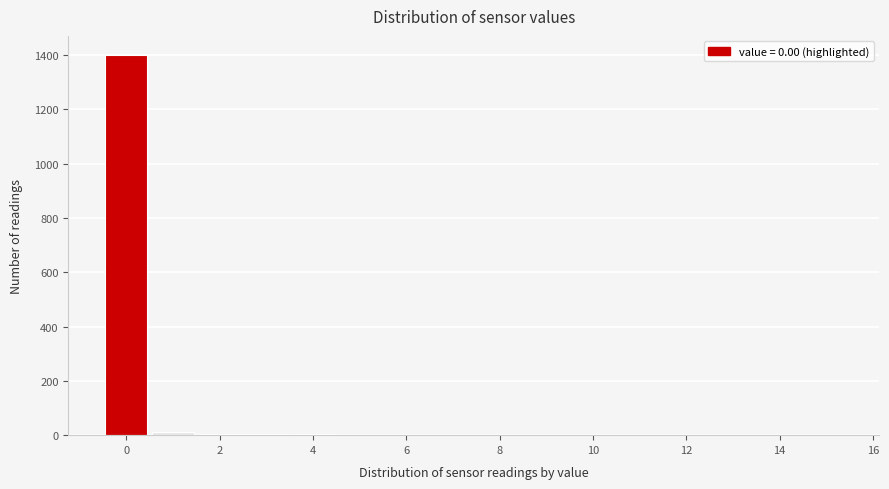

Reading left to right, transcribe this chart: for each bar, give the range it covers on the x-axis and its height. Neither the bar edges nor the heights are printed on the chart, so give them approximately, as read against the axes.

-0.5 to 0.5: 1400
0.5 to 1.5: under 20
1.5 to 2.5: under 20
2.5 to 3.5: under 20
3.5 to 4.5: under 20
4.5 to 5.5: under 20
5.5 to 6.5: under 20
6.5 to 7.5: under 20
7.5 to 8.5: under 20
8.5 to 9.5: under 20
9.5 to 10.5: under 20
10.5 to 11.5: 0
11.5 to 12.5: under 20
12.5 to 15.5: 0